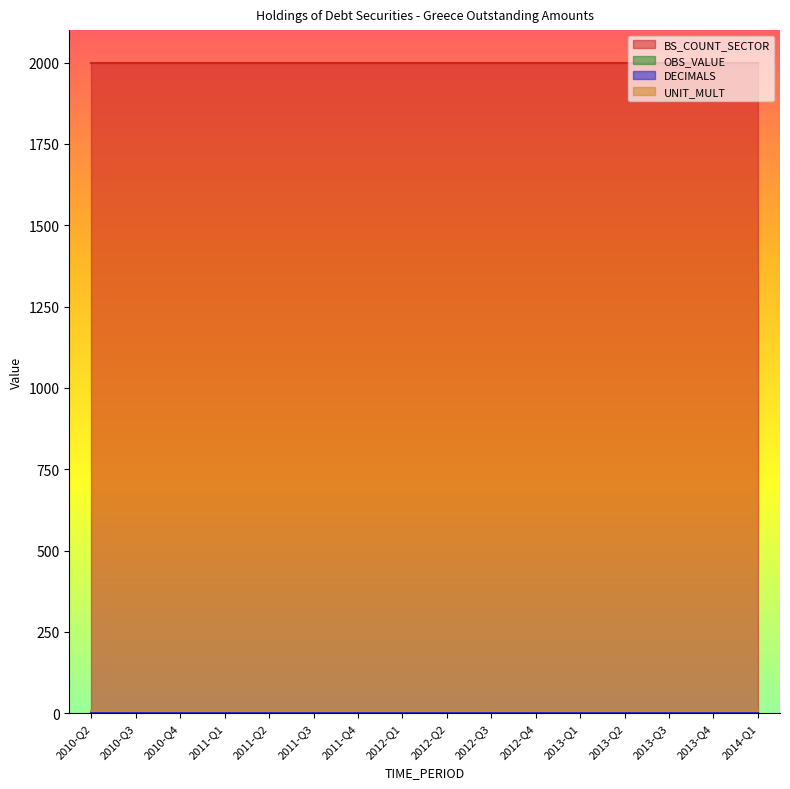

True or false: OBS_VALUE and BS_COUNT_SECTOR intersect in this chart.

False